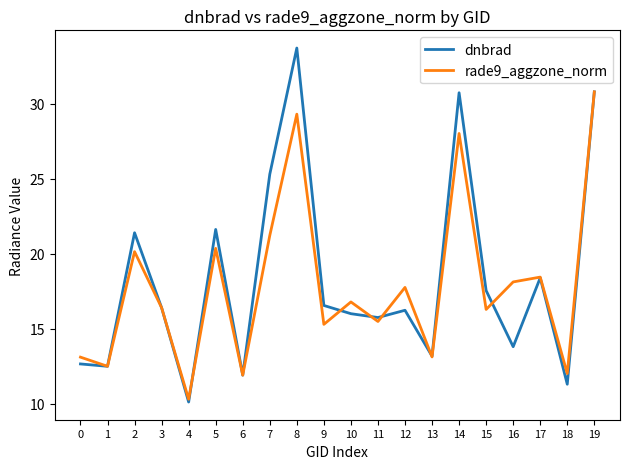

At which category is the sum across all series the highest?

8